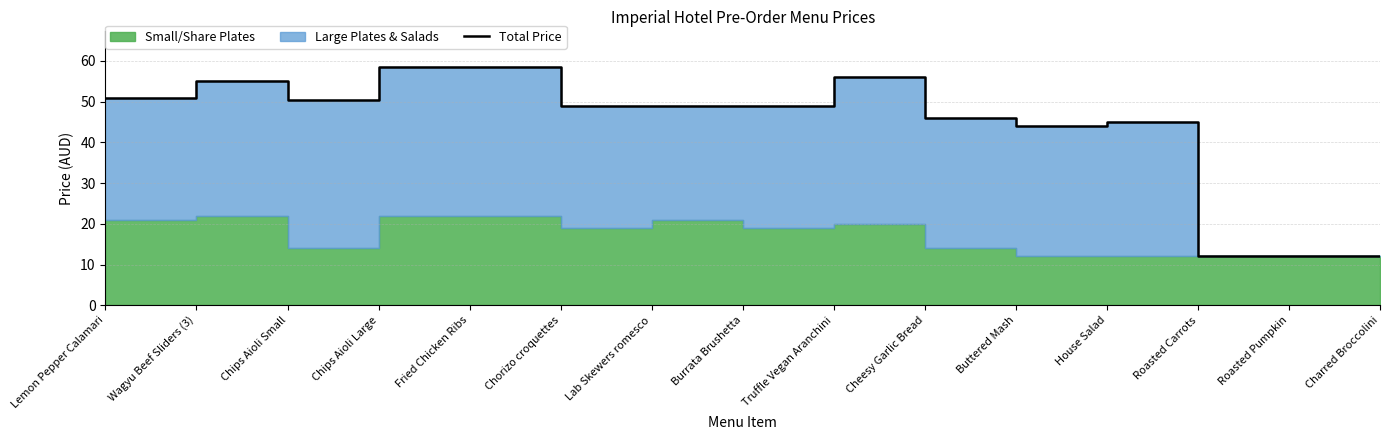

Reading left to right, what are all the values shown in this chart?

51.0	55.0	50.5	58.5	58.5	49.0	49.0	49.0	56.0	46.0	44.0	45.0	12.0	12.0	12.0